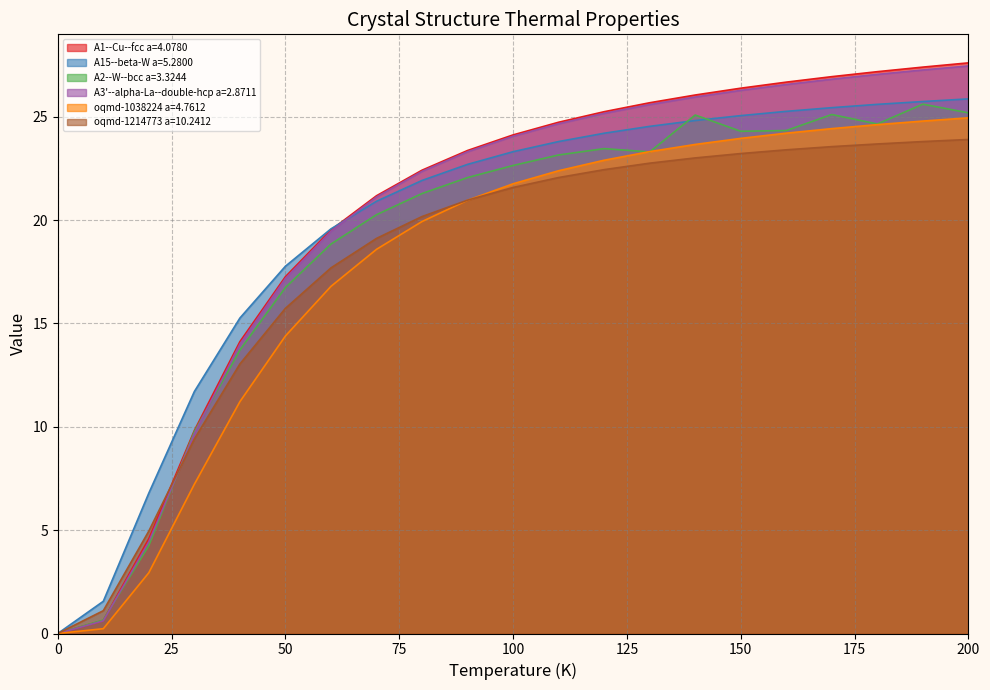

After their last crossing, which series has the higher values: A2--W--bcc a=3.3244 or oqmd-1214773 a=10.2412?

A2--W--bcc a=3.3244